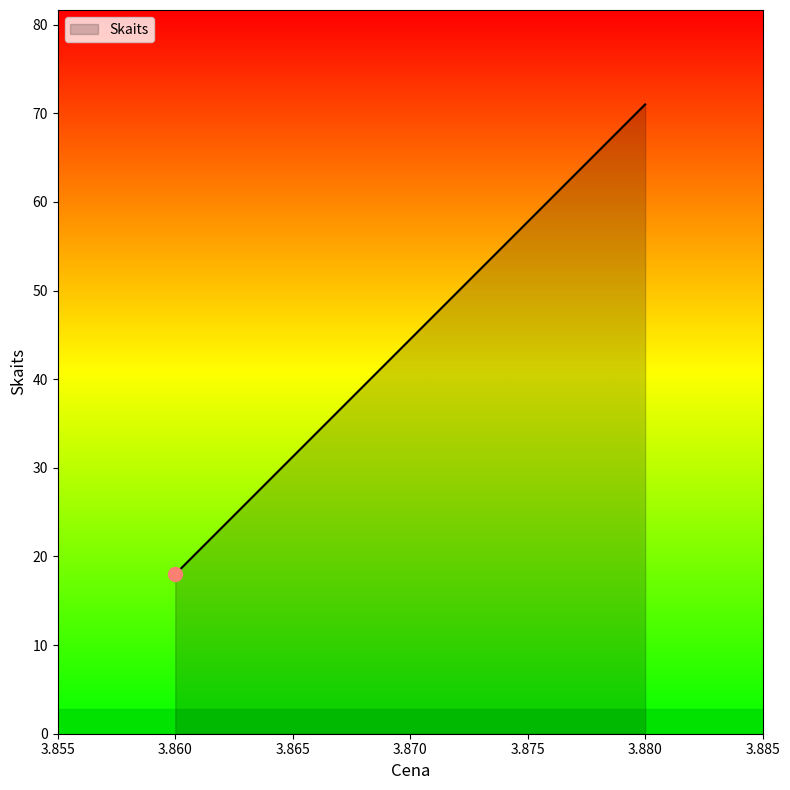

How many series are shown in this chart?

1